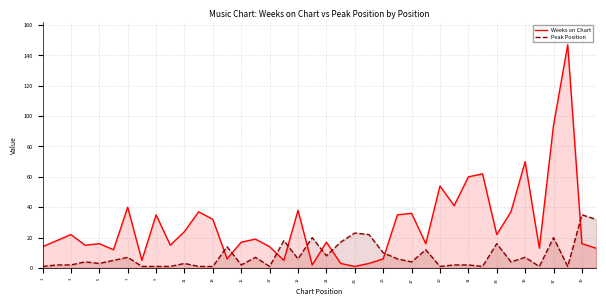

Rank the series by their average value, from highest to lowest.

Weeks on Chart, Peak Position